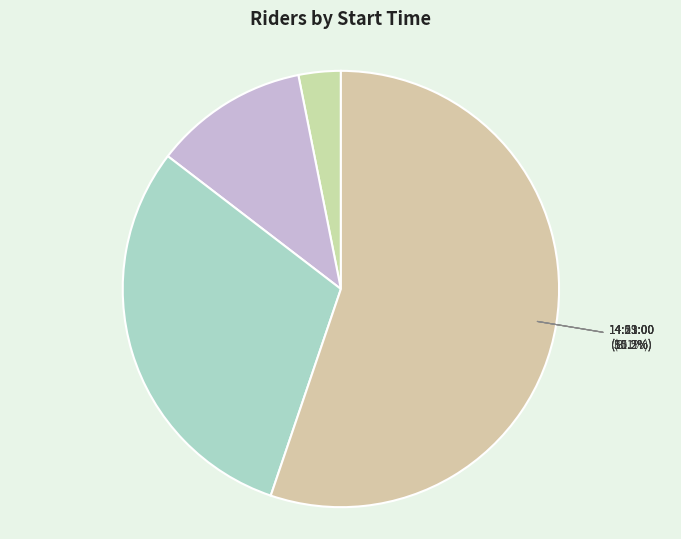

What percentage is the 14:03:00 slice, to the nearest percent?

3%